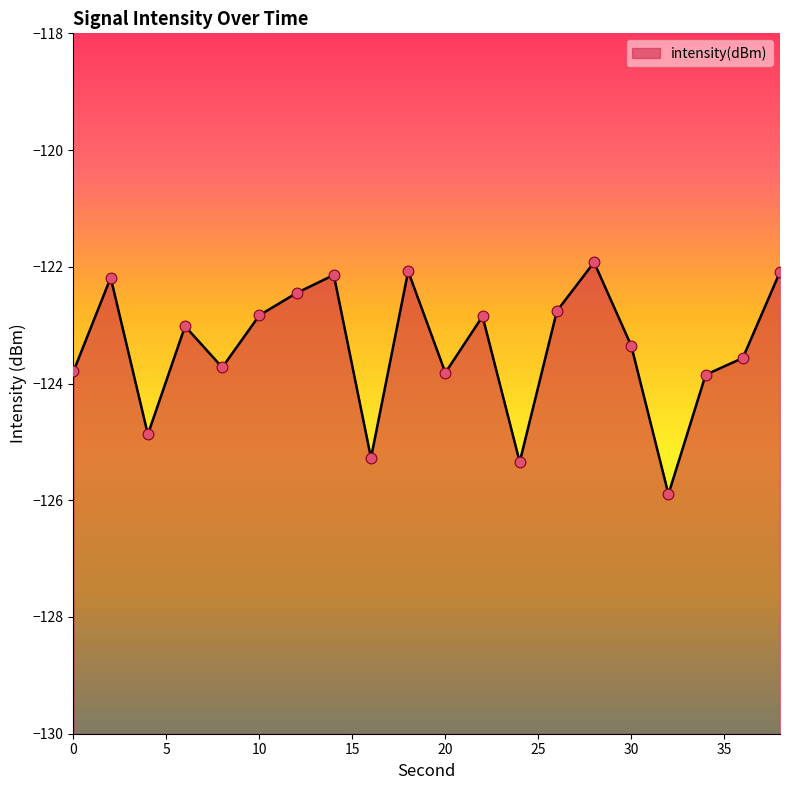

What is the change in value from 22 to 34?

-1.0